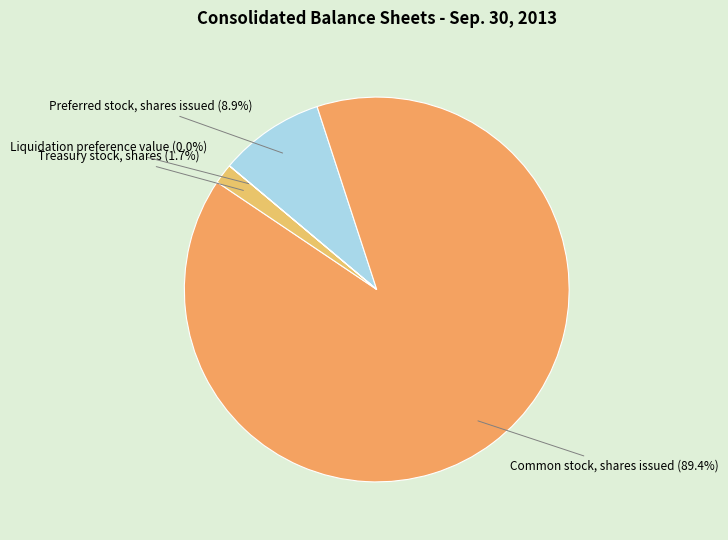

What is the majority slice?

Common stock, shares issued